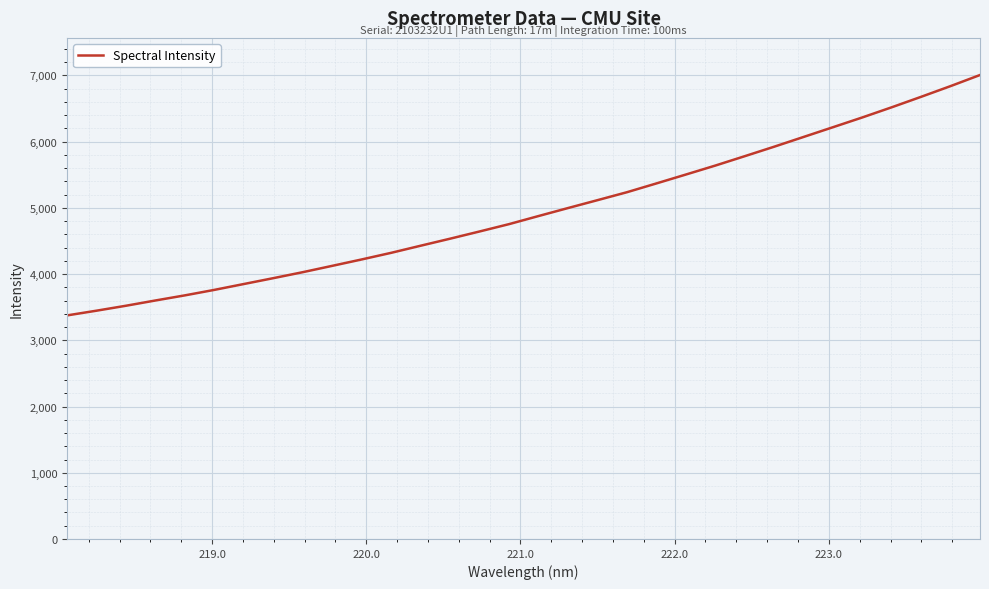

What is the minimum value shown in the chart?

3375.7